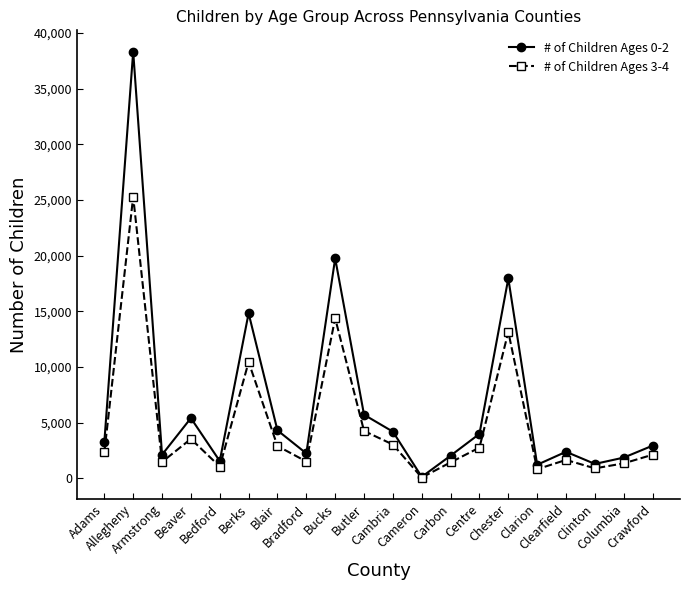

What is the maximum value shown in the chart?

38336